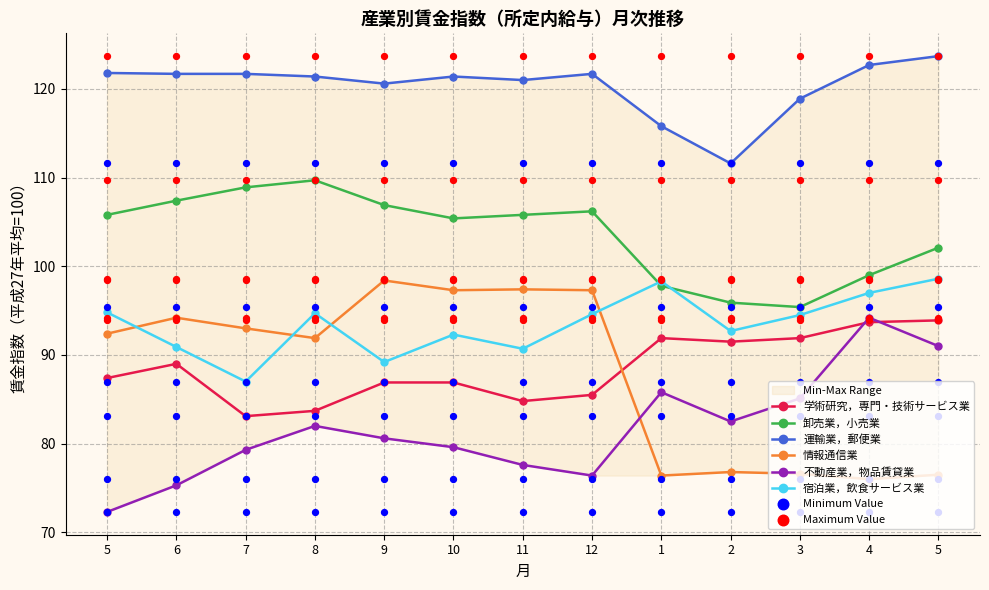

At how many categories does at least one series exceed 76?

13